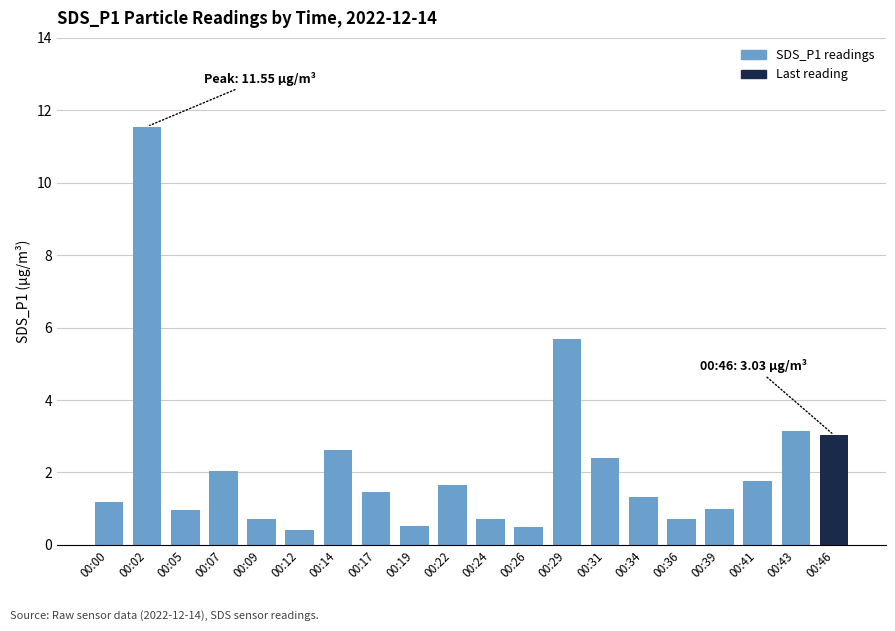

Between 00:09 and 00:41, which is larger?

00:41